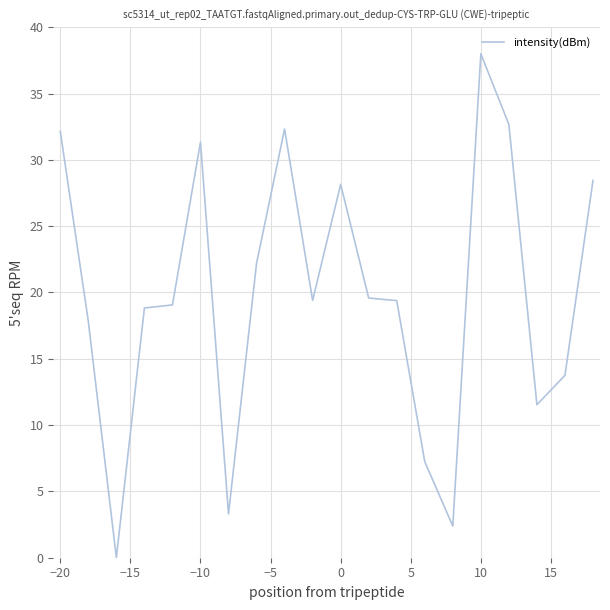

What is the maximum value shown in the chart?

38.0